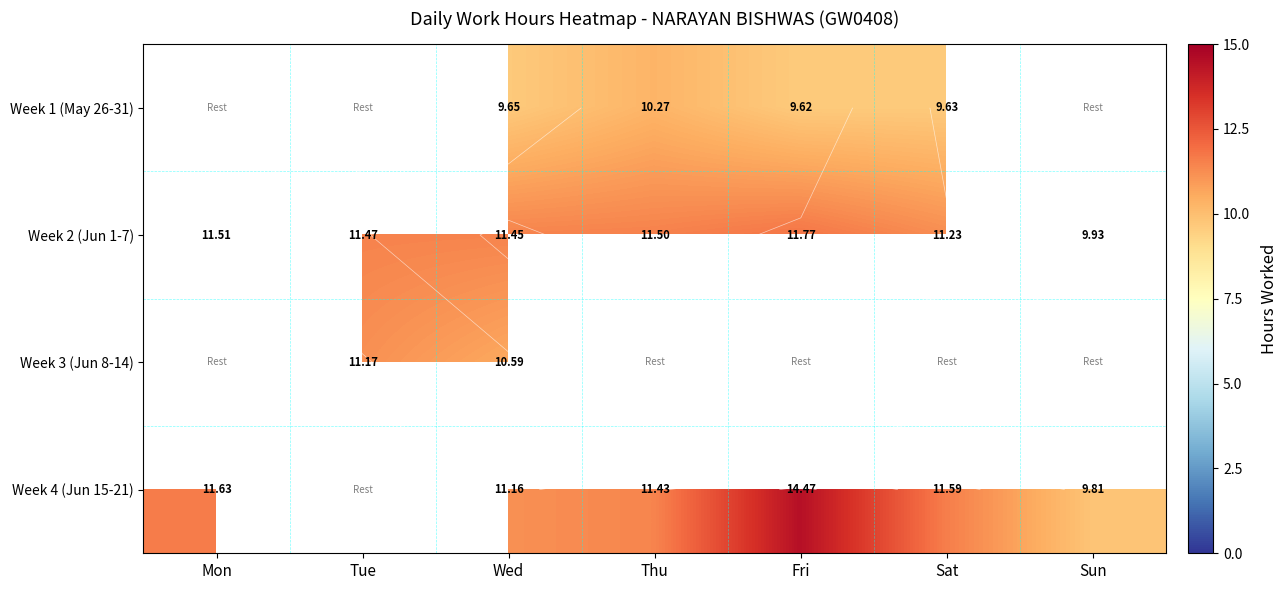

Is it true that Week 2 (Jun 1-7) equals 11.5 at Mon?

True